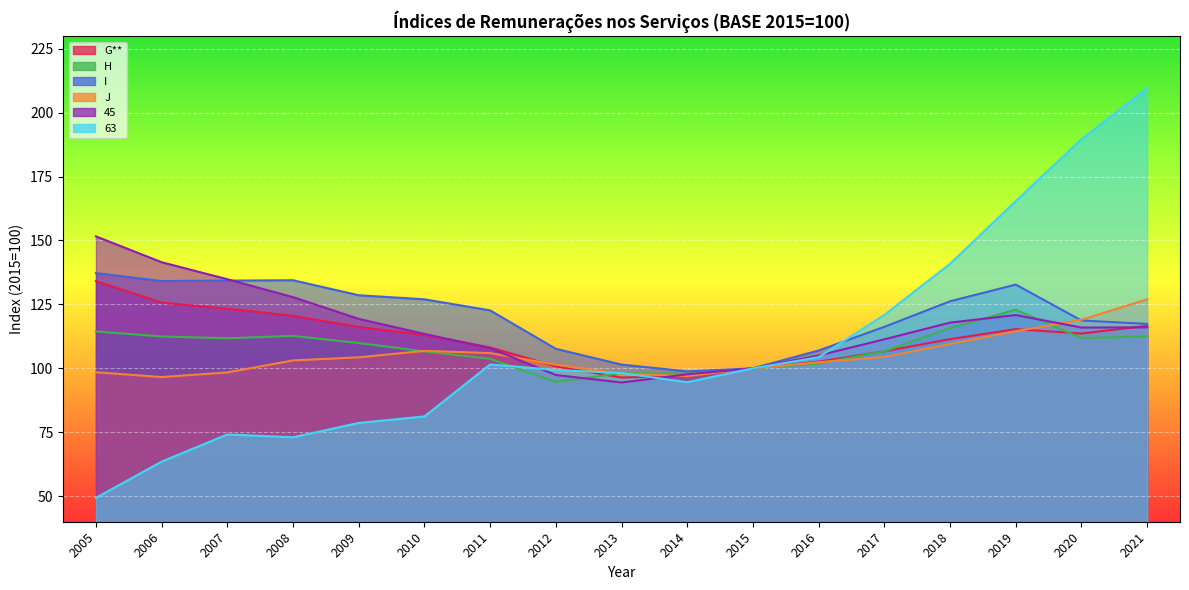

The G** series shows 158.1 at 2016. True or false?

False